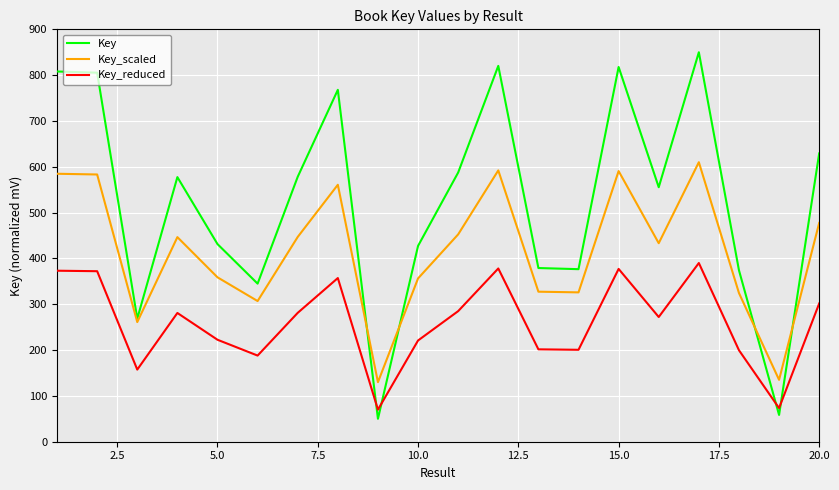

List the series in order of their peak value, highest first.

Key, Key_scaled, Key_reduced